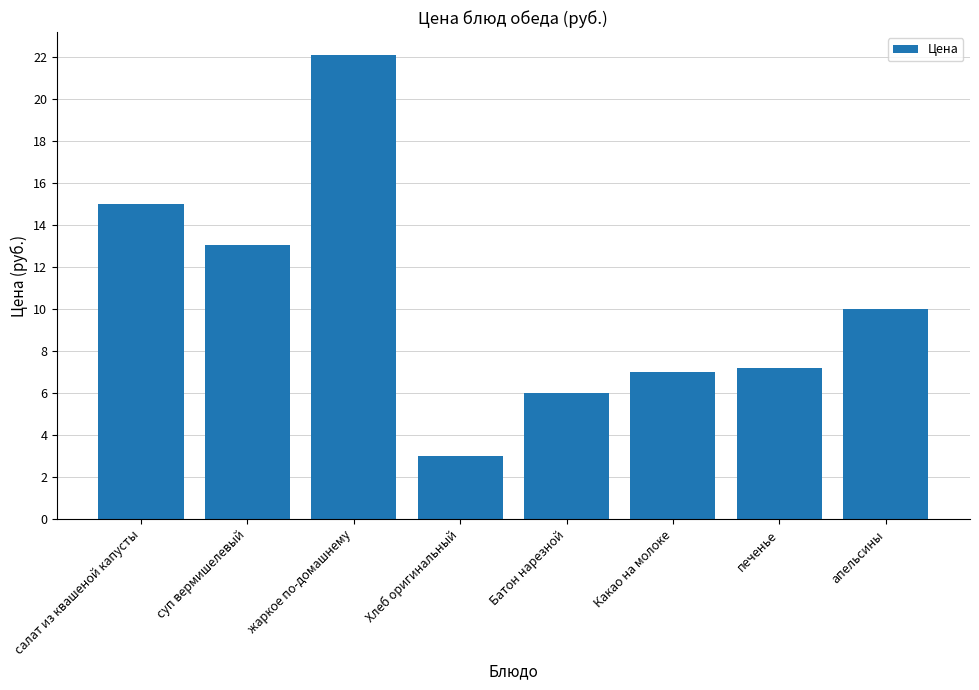

At which label does the data first exceed 10?

салат из квашеной капусты